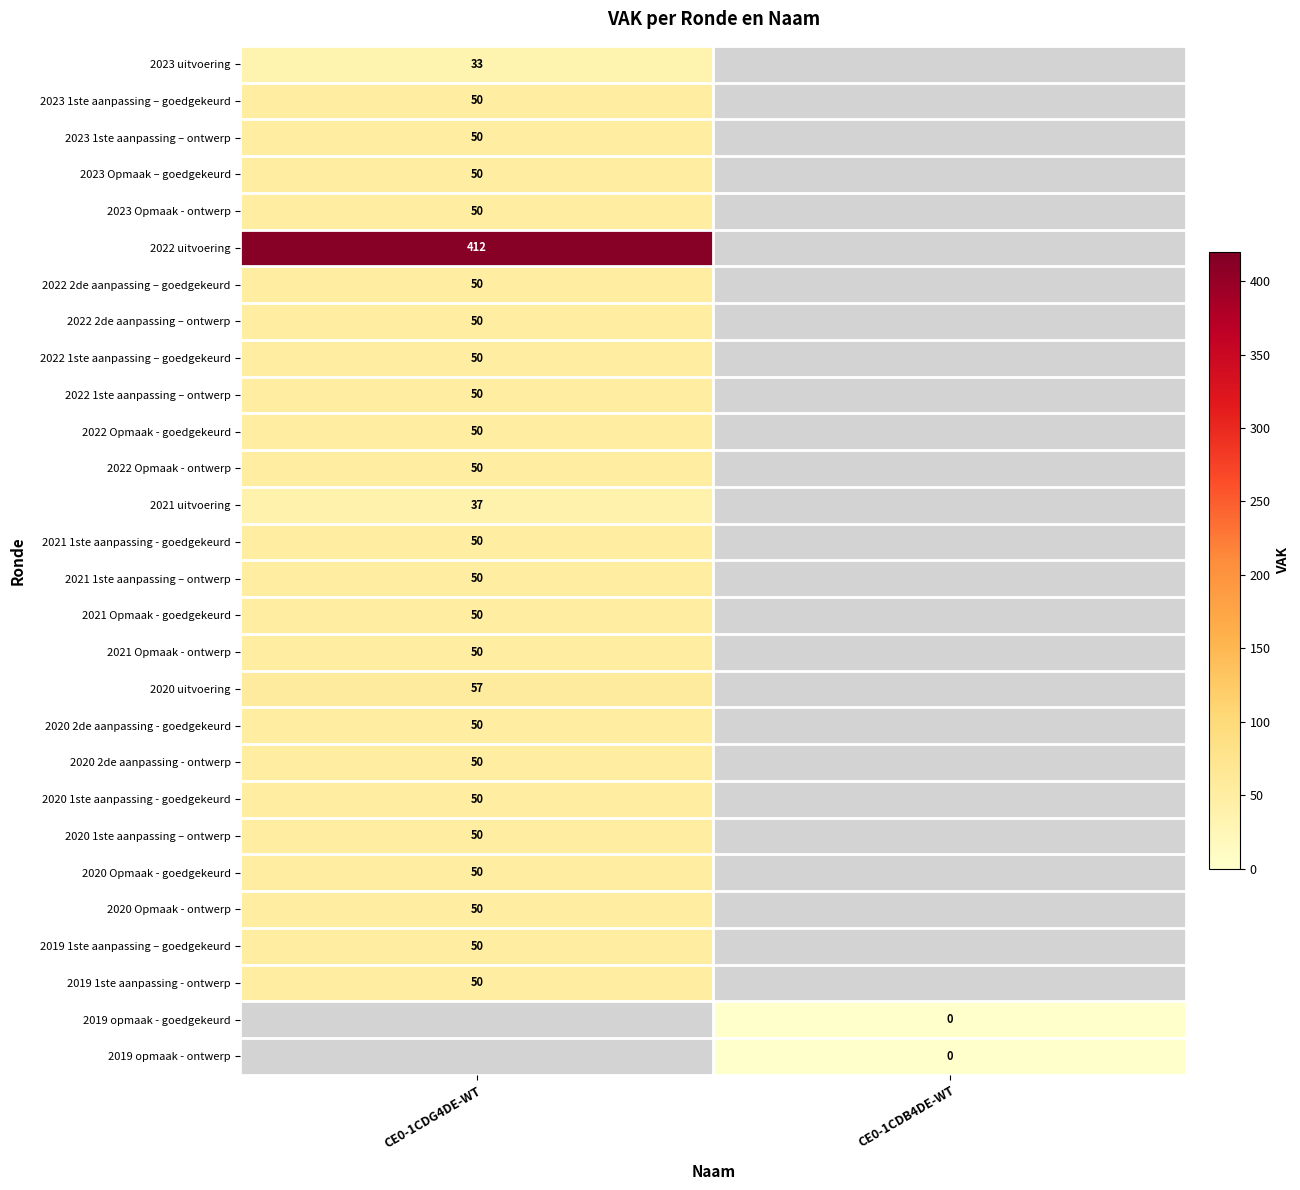

The value of 2022 2de aanpassing – goedgekeurd at CE0-1CDG4DE-WT is 90. True or false?

False